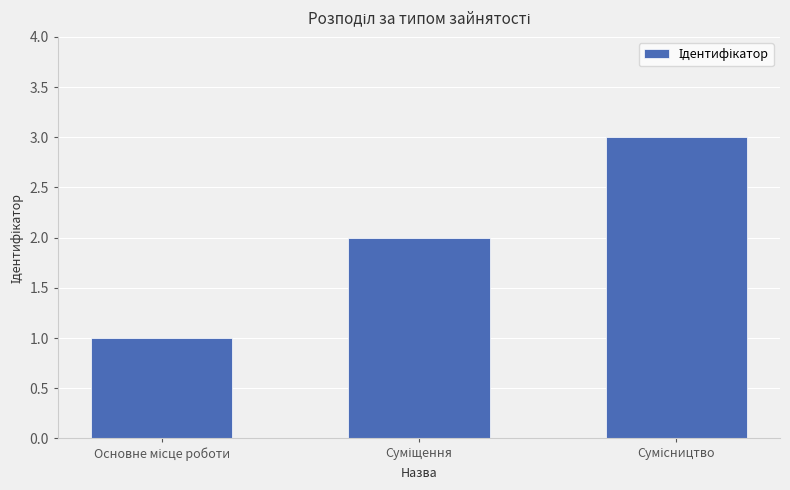

What is the sum of all values?

6